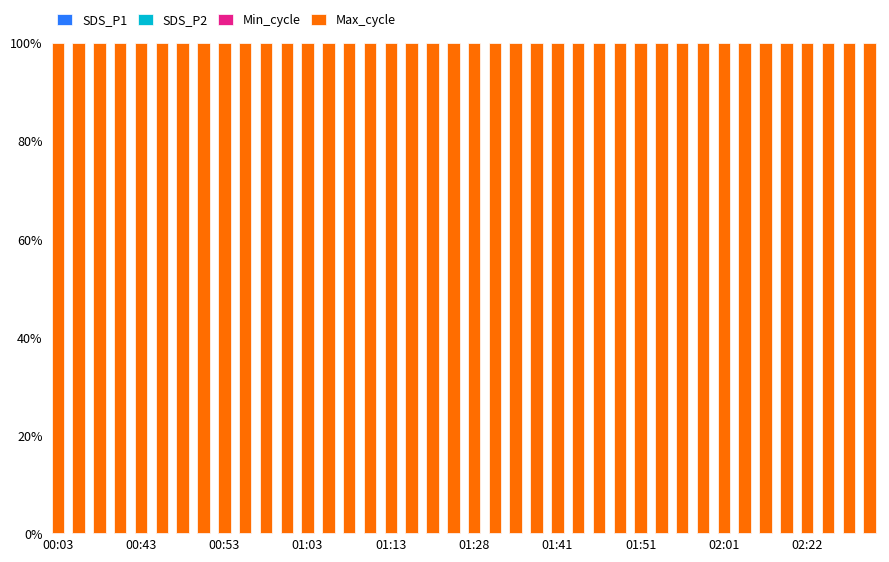

What is the difference between the maximum and second lowest values in the Max_cycle series?

0.1